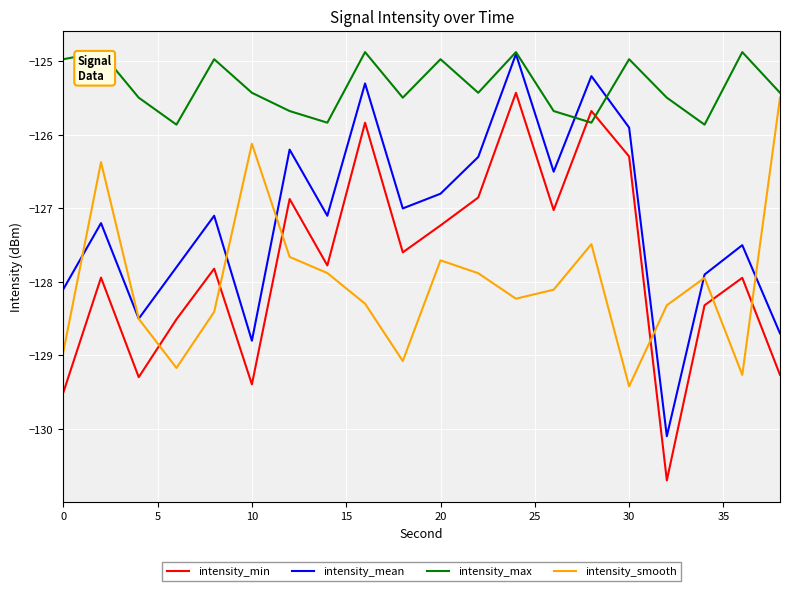

Which series has the largest total across all categories?

intensity_max